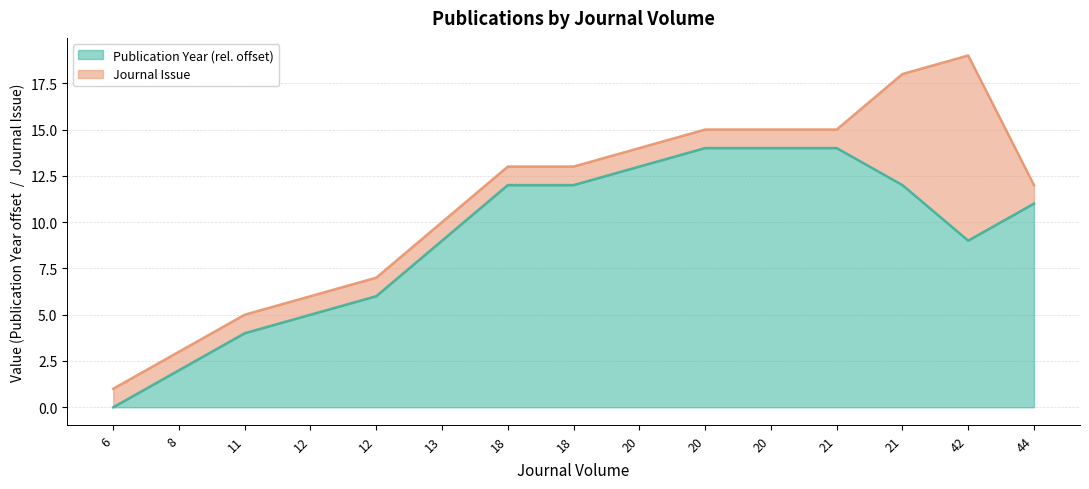

List the labels in order of value, smallest first.

6, 8, 11, 12, 12, 13, 42, 44, 18, 18, 21, 20, 20, 20, 21